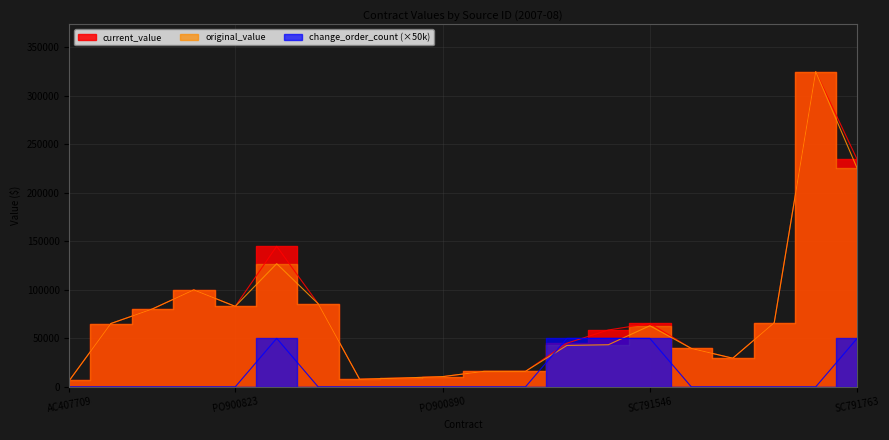

What is the label of the 2nd point from the right?

SC791753